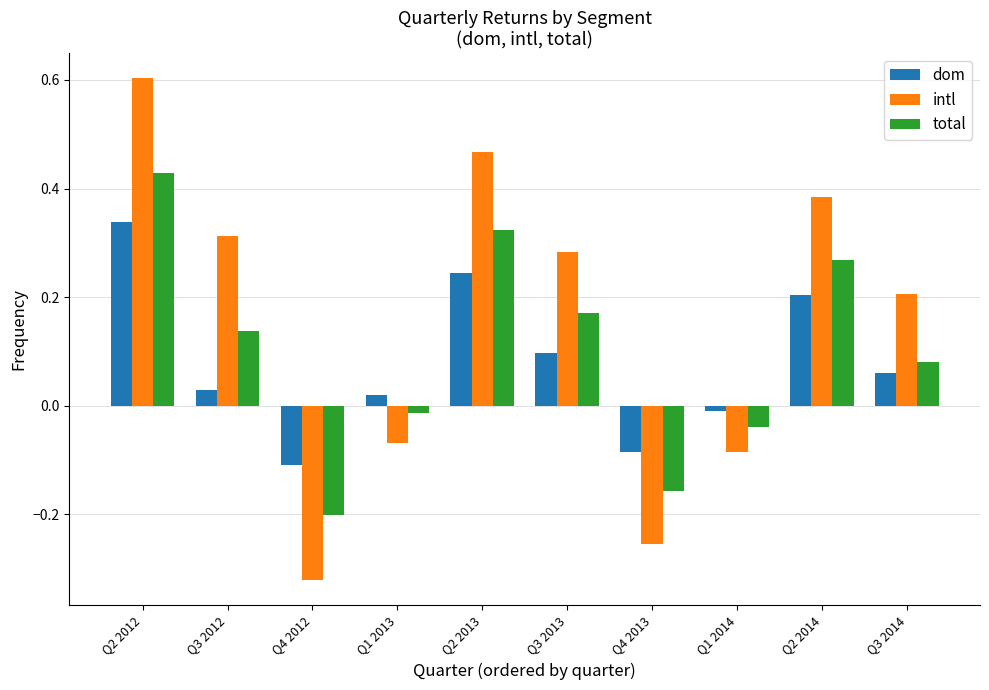

List the series in order of their overall mean, lowest first.

dom, total, intl